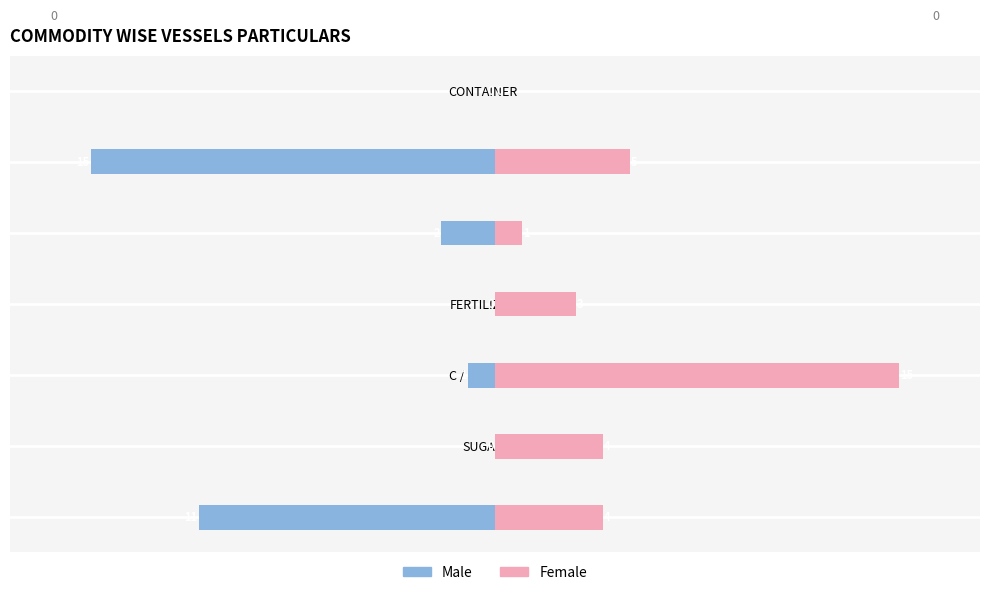

What is the value of the Male bar at the 2nd from the left?

-15